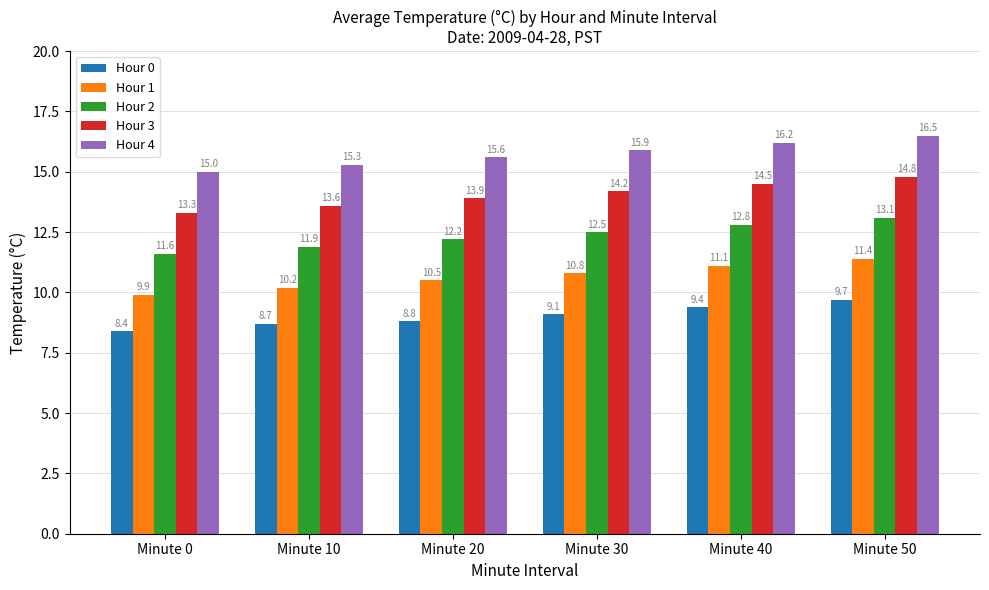

How many values in the Hour 4 series exceed 15?

5